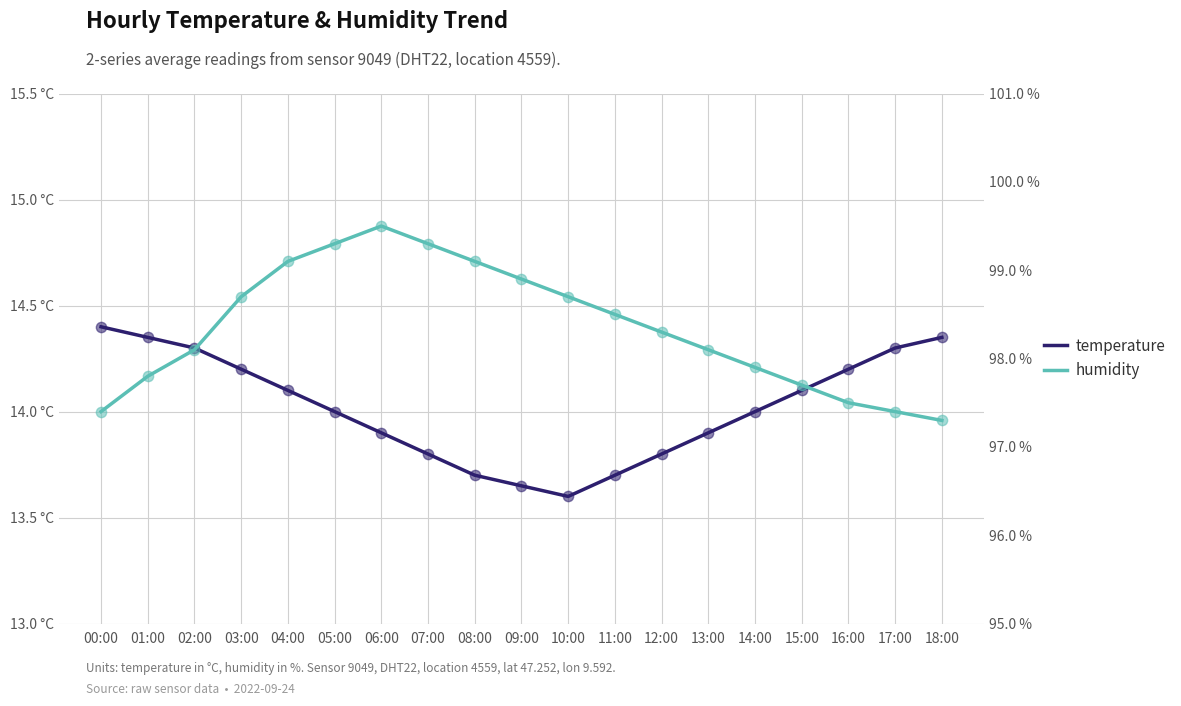

What are all the series names shown in the legend?

temperature, humidity